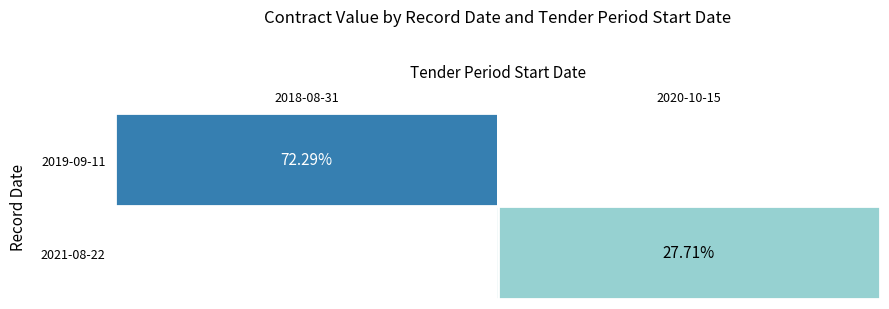

Which label corresponds to the smallest value in the chart?

2020-10-15